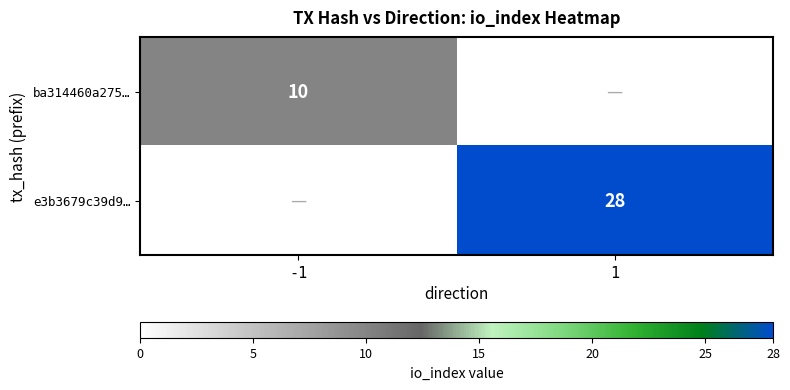

The ba314460a275… series shows 10 at -1. True or false?

True